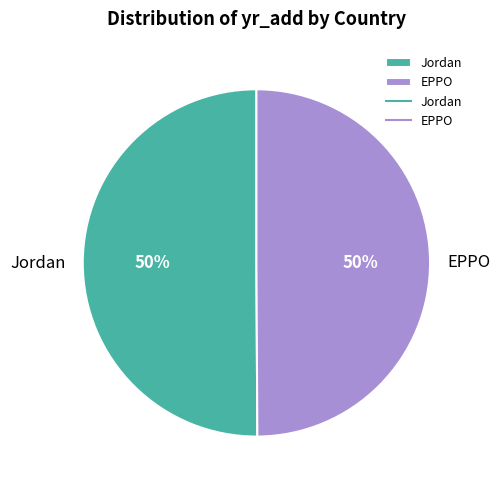

To the nearest percent, what is the average slice percentage?

50%